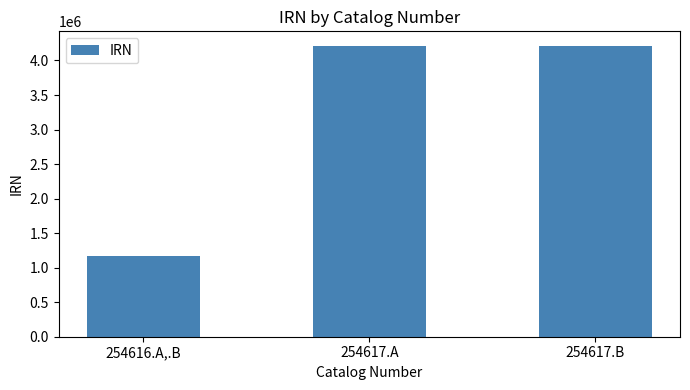

What position from the right is 254616.A,.B?

3